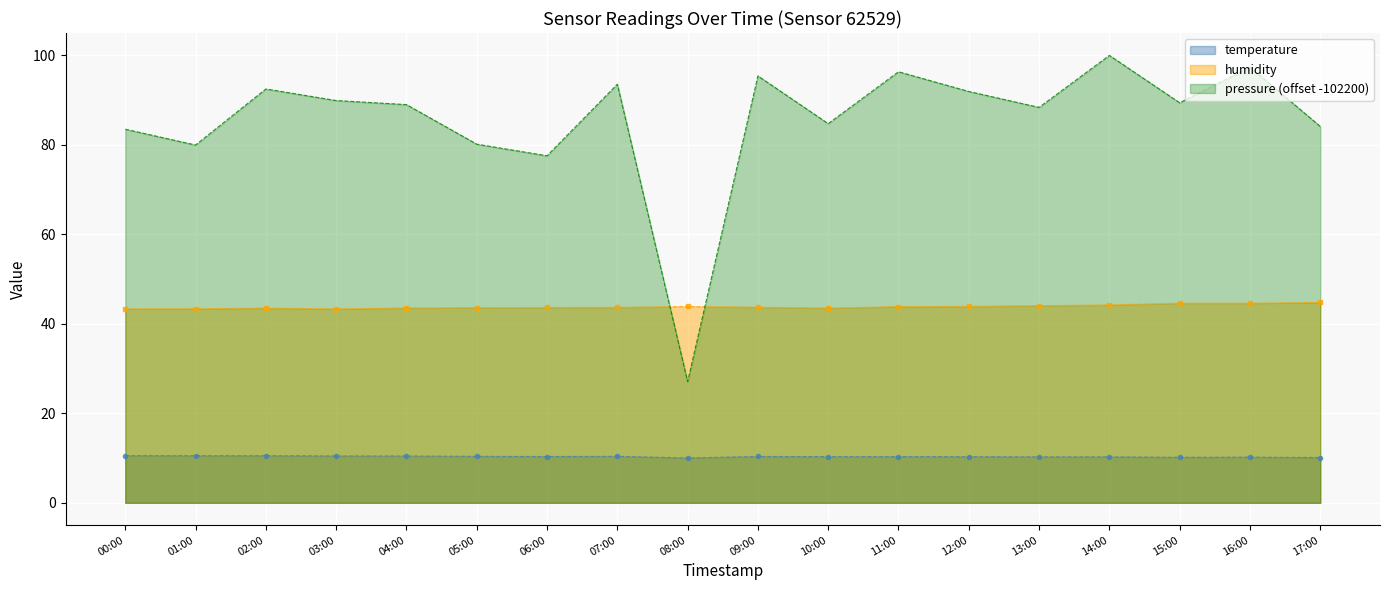

At which label is pressure (offset -102200) closest to 63?

06:00